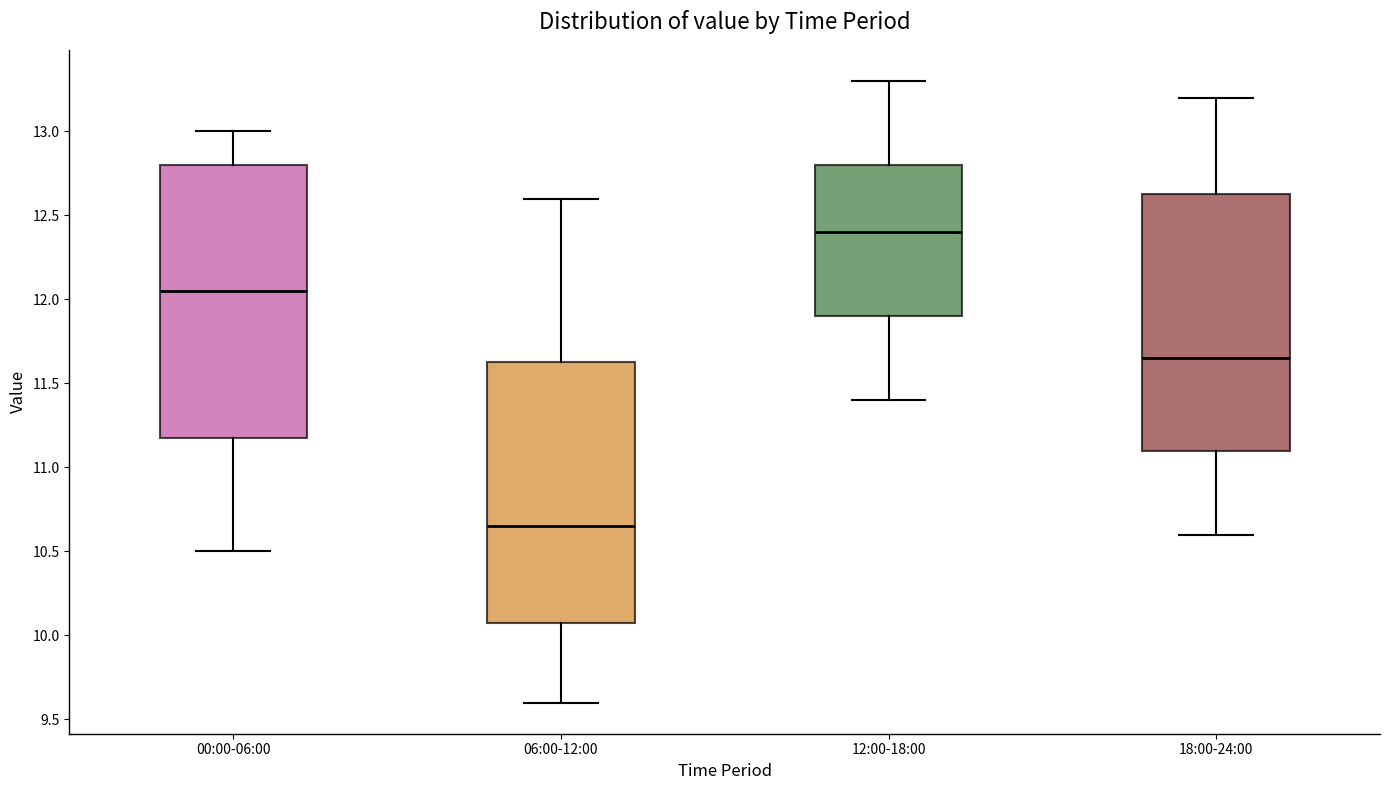

Reading left to right, read every box against the y-axis: the position of its median line, the range the box covers, and the ends of its whiskers. The values are not printed on the chart, so give them approximately, as read against the axis.

00:00-06:00: median 12.05, box 11.20 to 12.80, whiskers 10.50 to 13.00
06:00-12:00: median 10.65, box 10.10 to 11.65, whiskers 9.60 to 12.60
12:00-18:00: median 12.40, box 11.90 to 12.80, whiskers 11.40 to 13.30
18:00-24:00: median 11.65, box 11.10 to 12.65, whiskers 10.60 to 13.20